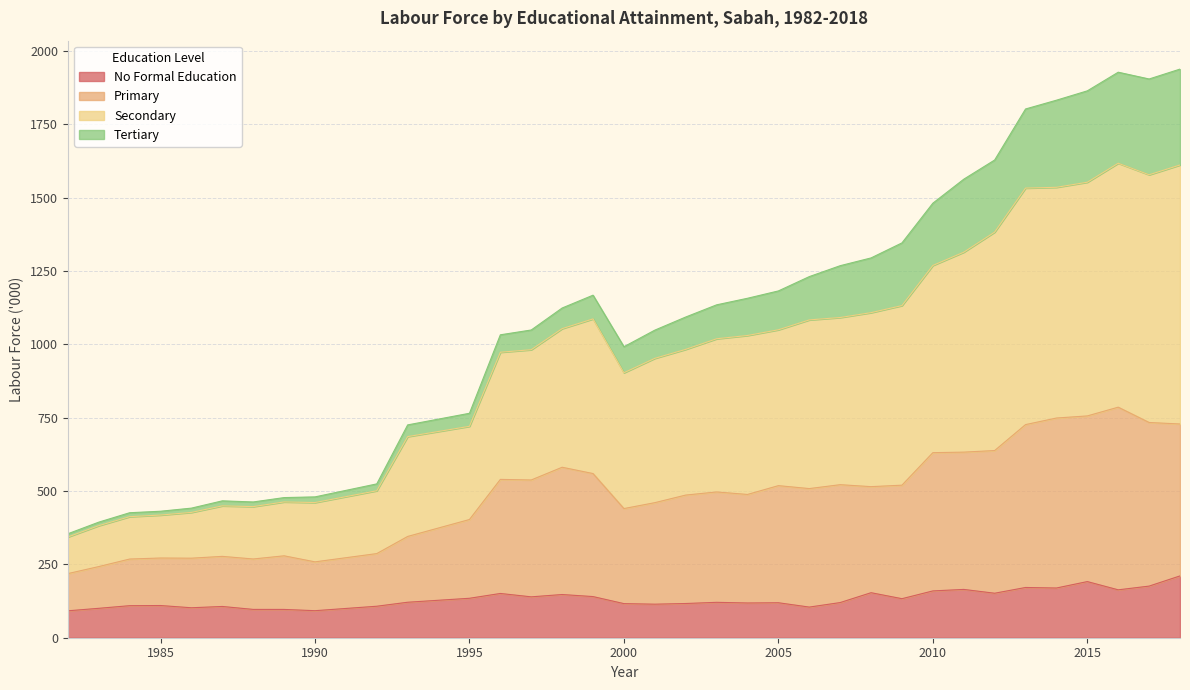

What is the minimum value for No Formal Education?

91.7